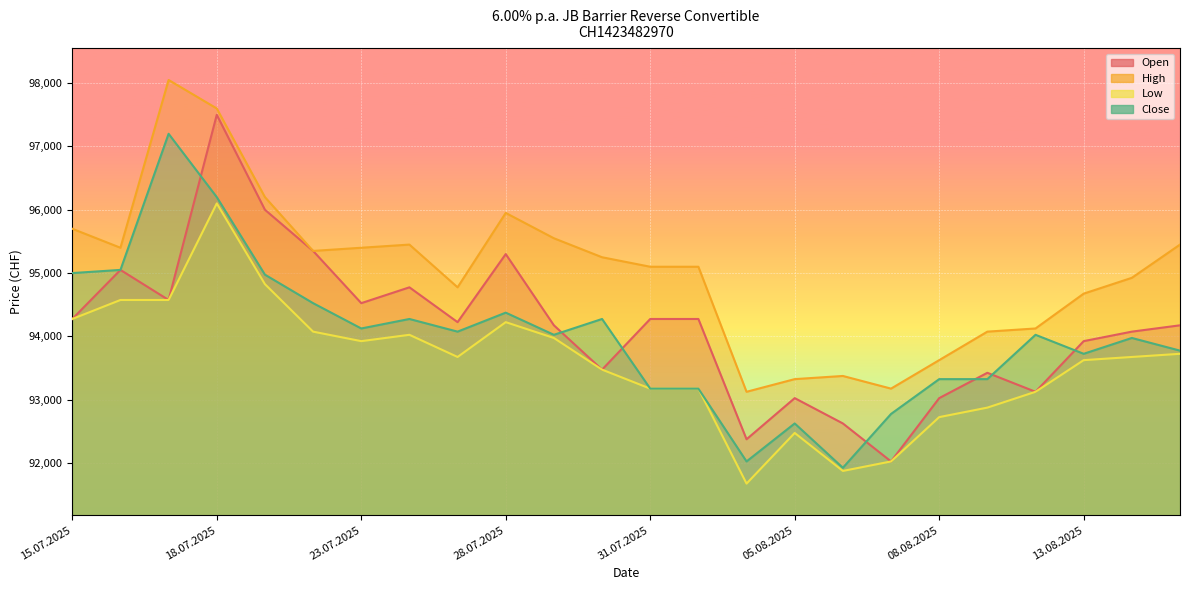

The Open series shows 28832 at 15.07.2025. True or false?

False